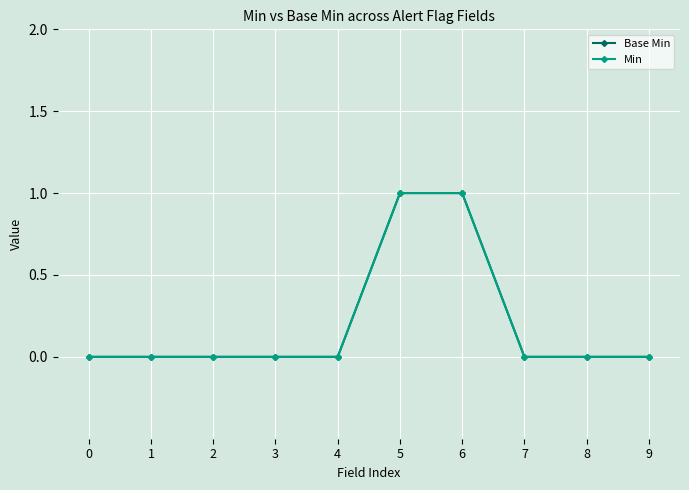

Is this an area chart (filled region under the line)?

No